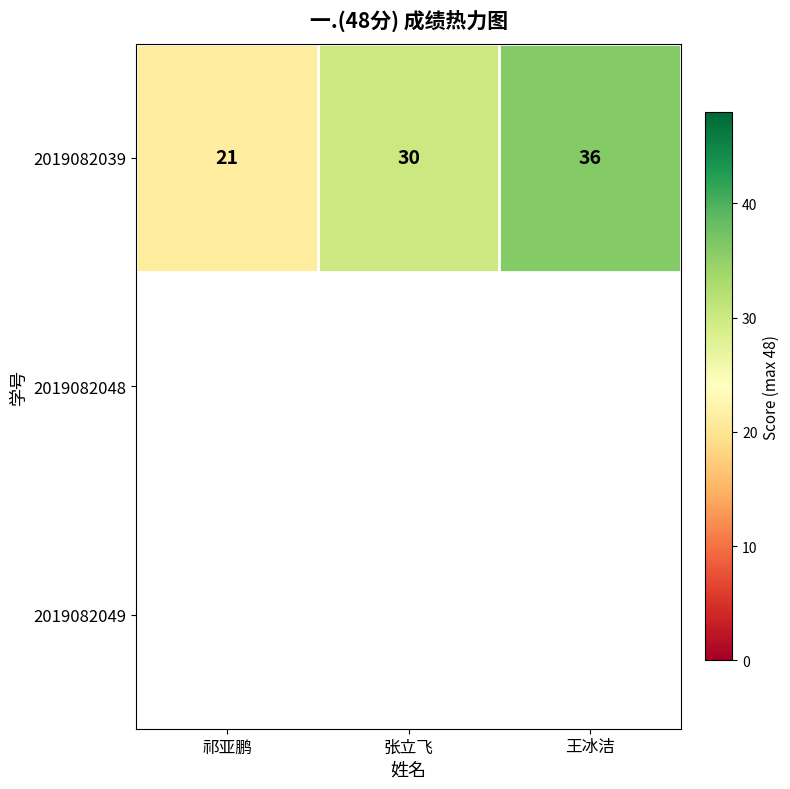

Between 祁亚鹏 and 王冰洁, which is larger?

王冰洁